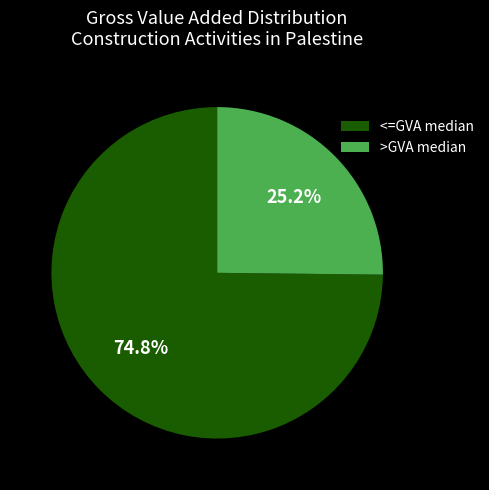

What is the ratio of the value at <=GVA median to the value at >GVA median?

3.0